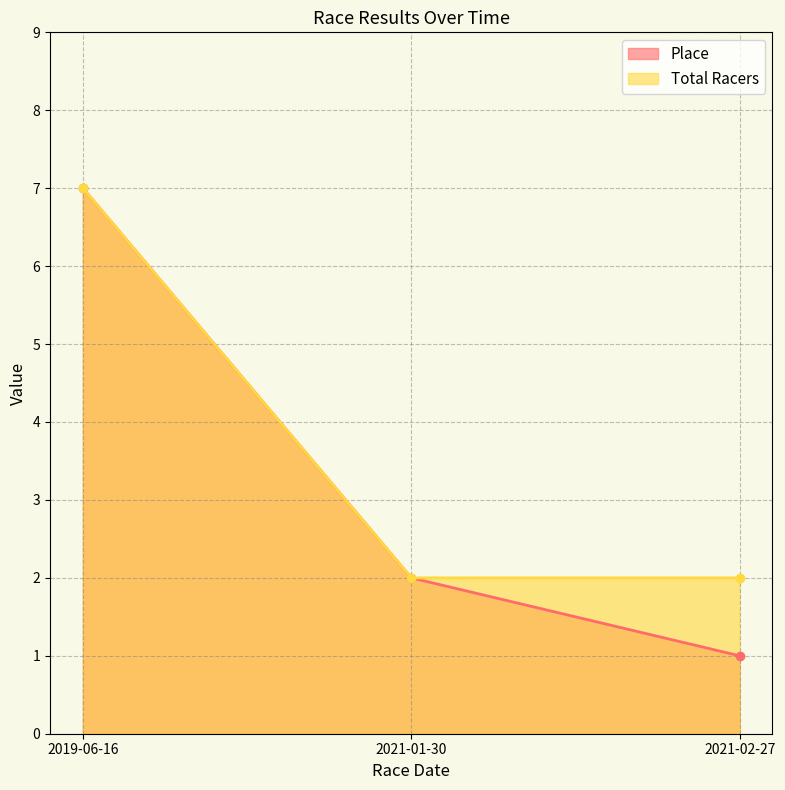

At which label does Place reach its minimum?

2021-02-27